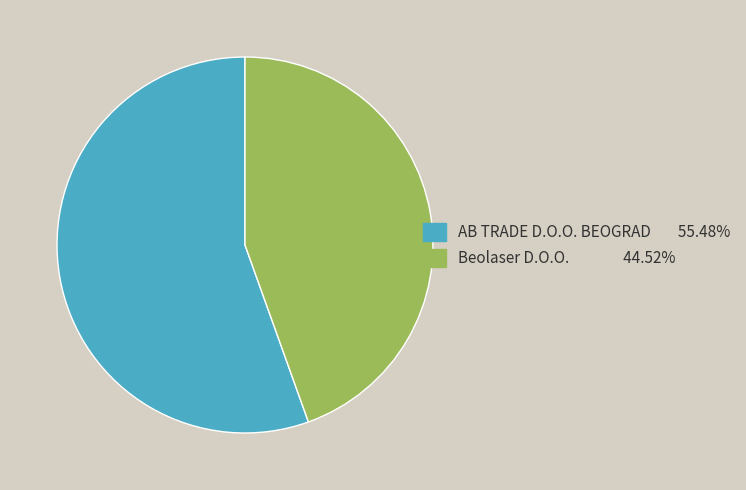

Which has a higher value, AB TRADE D.O.O. BEOGRAD or Beolaser D.O.O.?

AB TRADE D.O.O. BEOGRAD